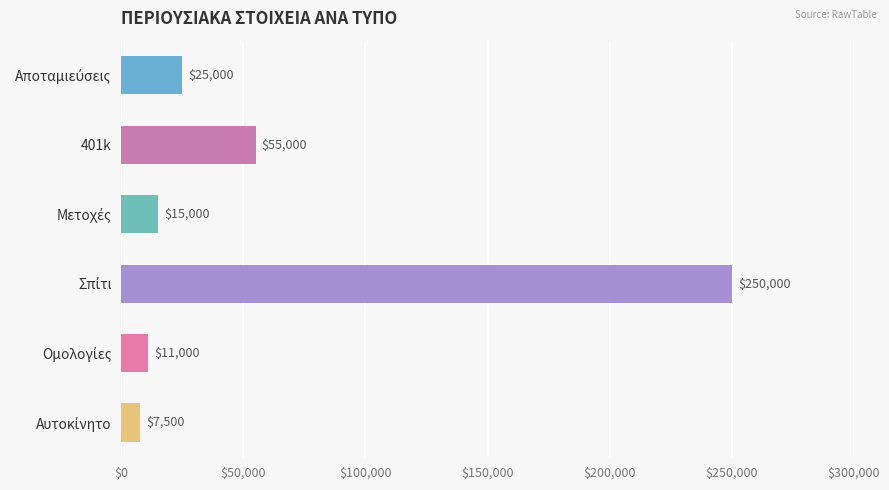

At which label is the value closest to 128750?

401k